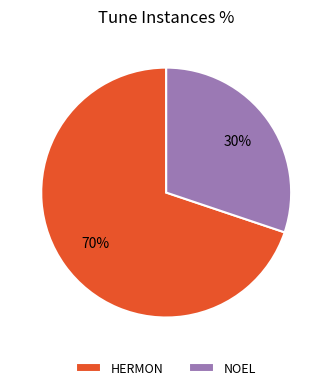

Rank the categories by value from lowest to highest.

NOEL, HERMON